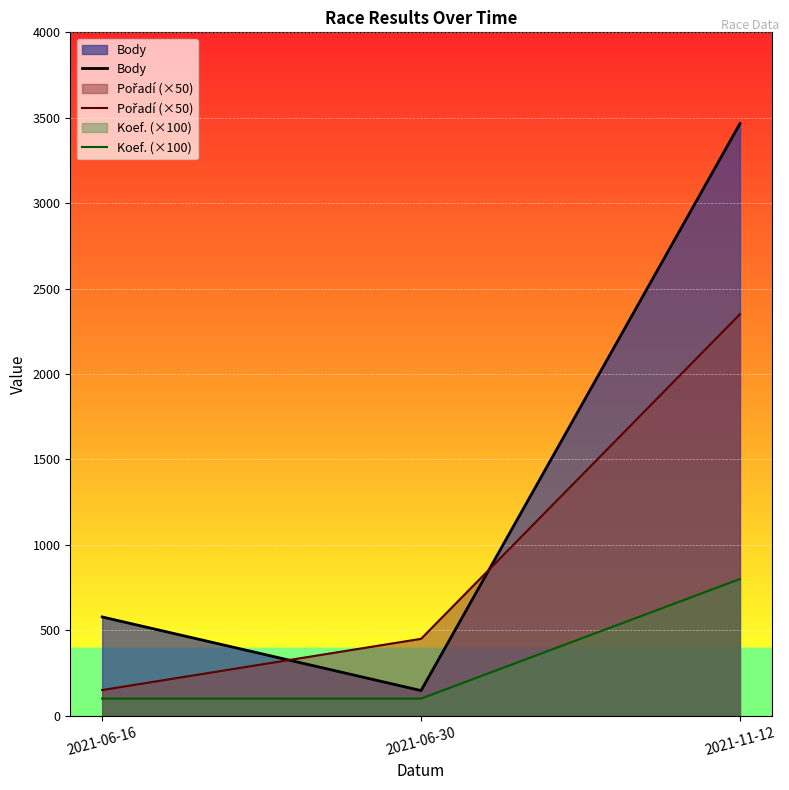

What position from the right is 2021-06-30?

2